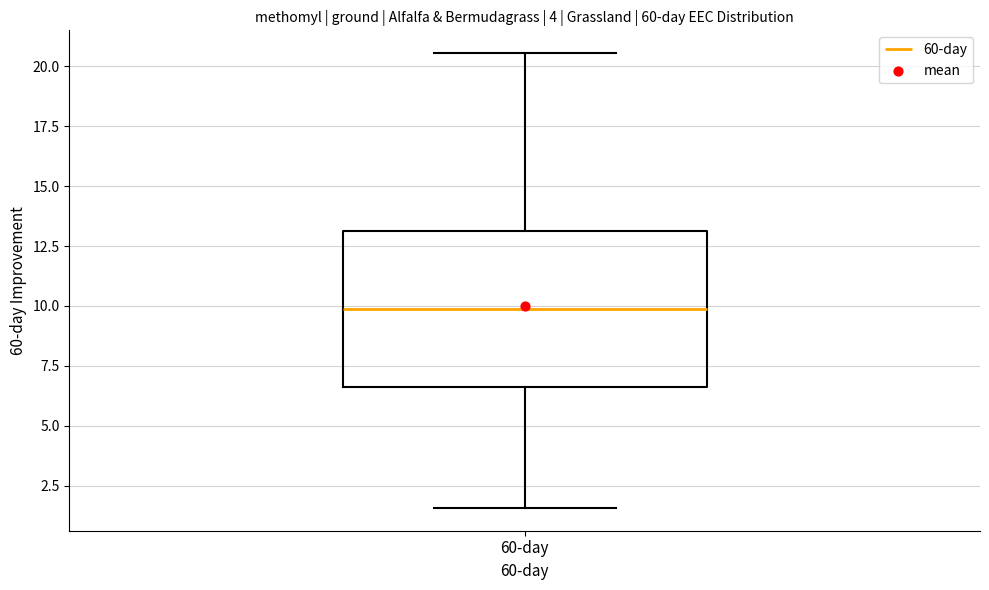

Where does the upper whisker of the box for 60-day end on the y-axis? The values are not printed on the chart, so give them approximately, as read against the axis.

20.5